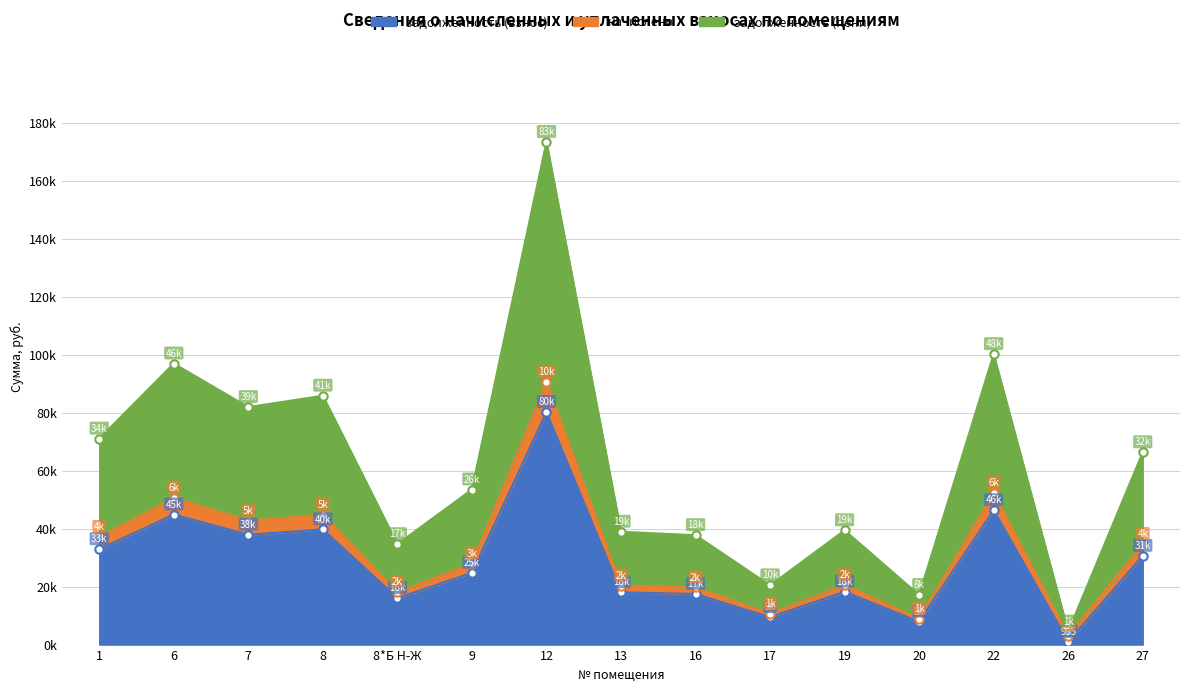

At which category does задолженность (взнос) reach its first local peak?

6